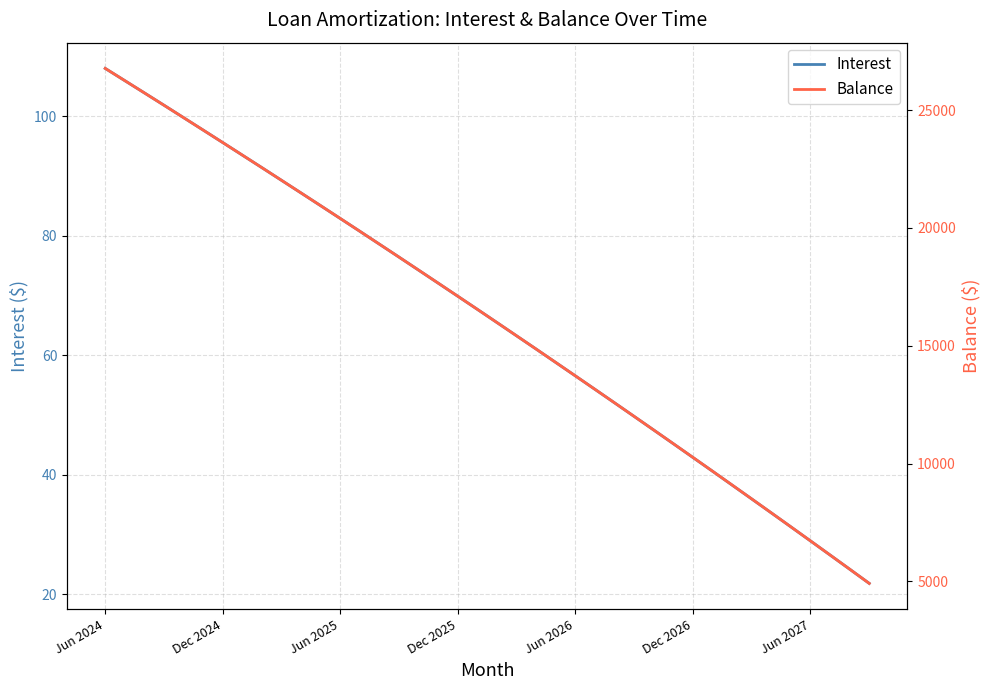

What are all the series names shown in the legend?

Interest, Balance